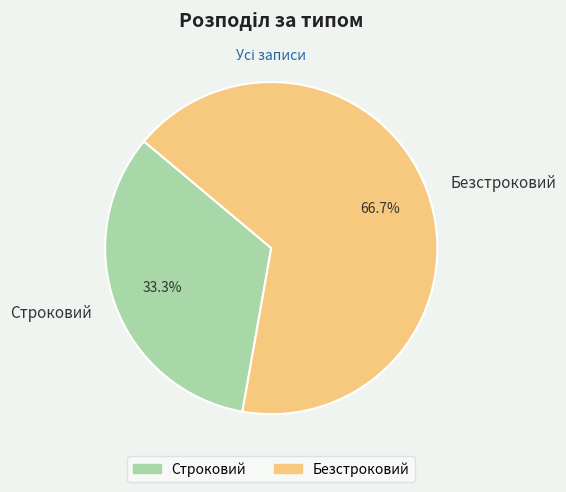

Approximately how many times larger is the value at Безстроковий compared to Строковий?

2.0